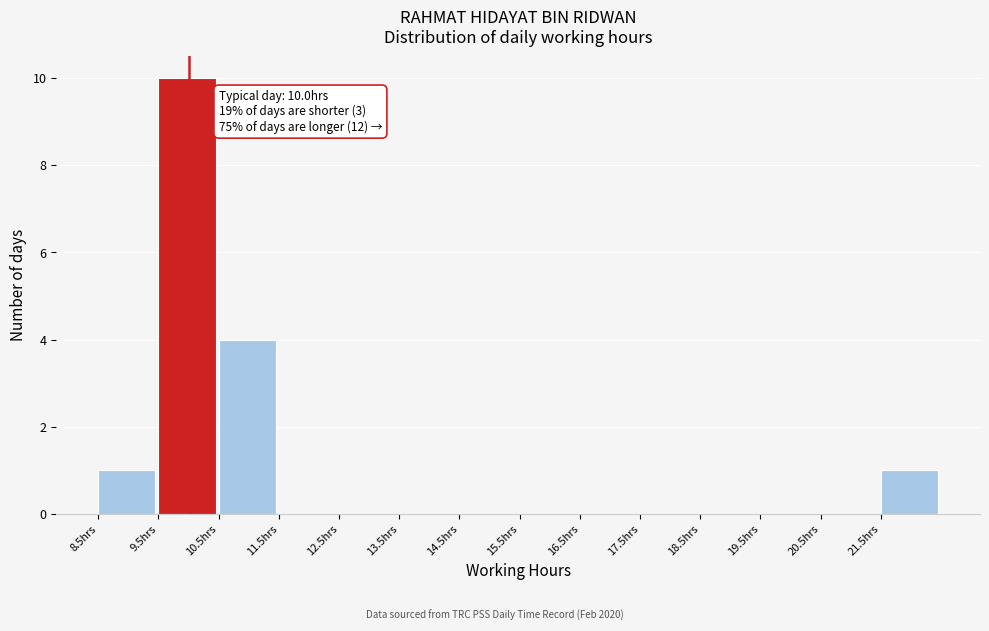

Which range on the x-axis has the tallest bar?

9.5 to 10.5